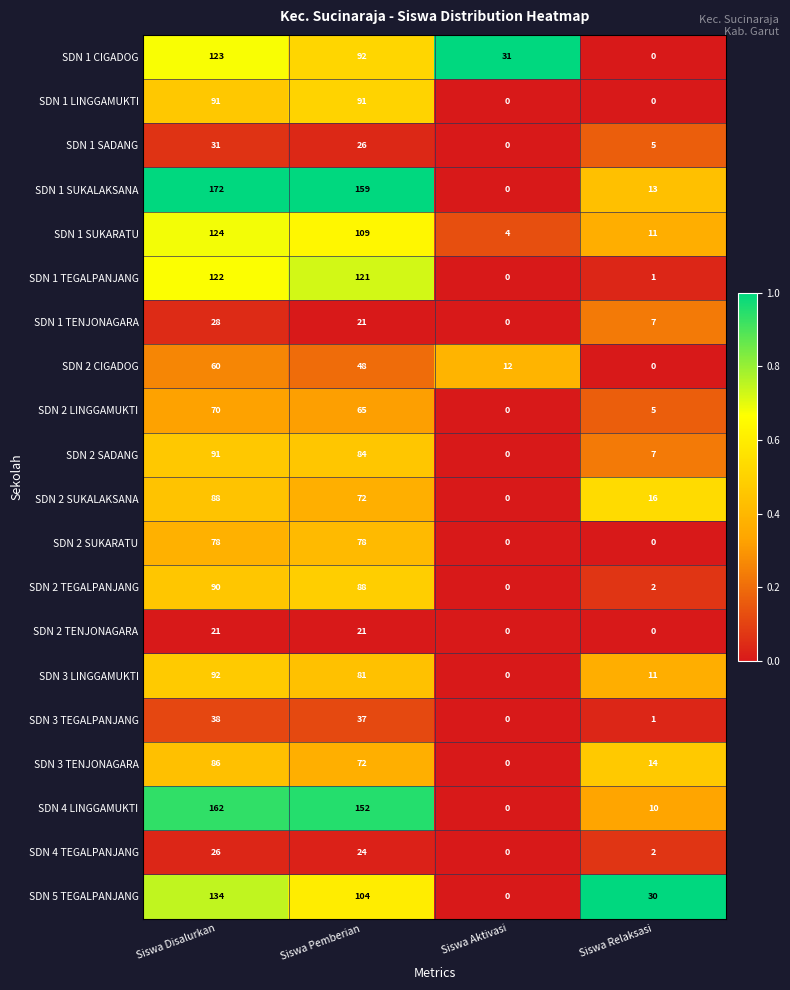

At which category is the sum across all series the highest?

Siswa Disalurkan